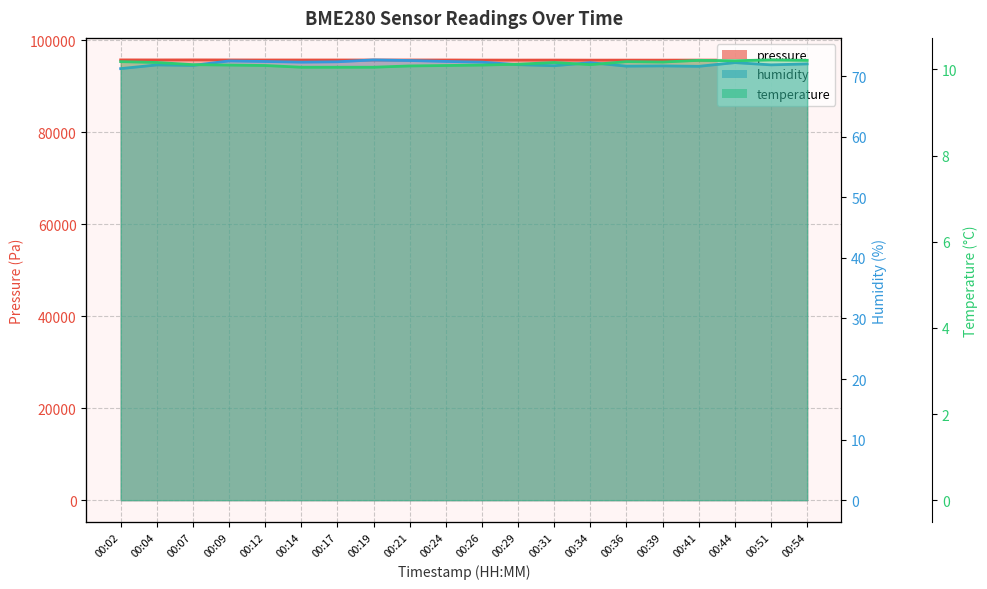

What is the difference between the maximum and second lowest values in the pressure series?

71.4